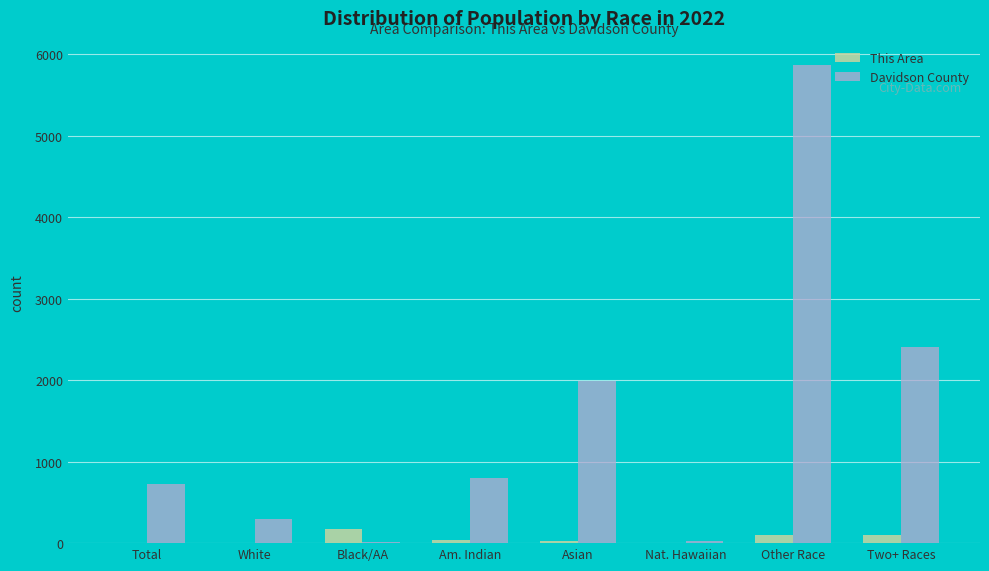

Is the value of This Area at Black/AA greater than the value of Davidson County at Two+ Races?

No